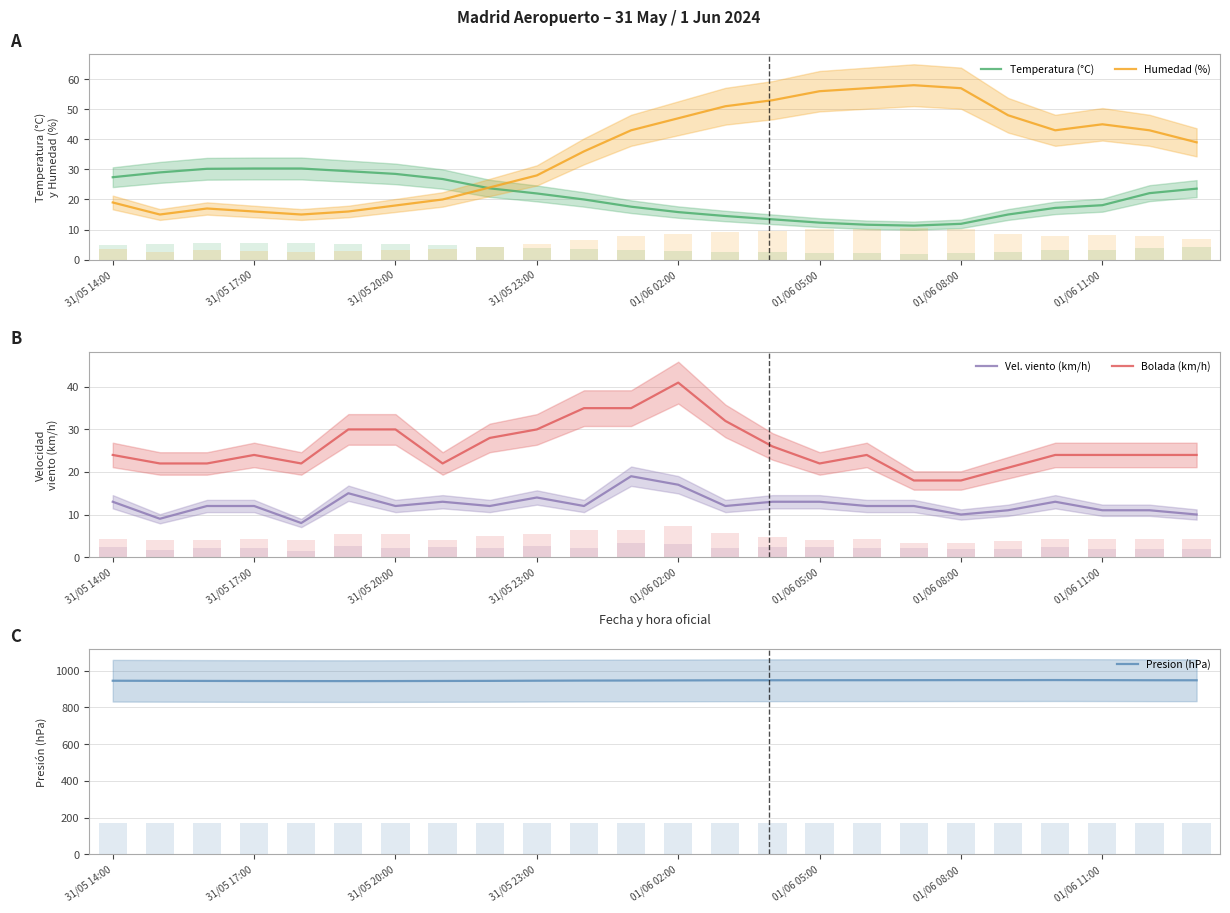

What is the label of the 16th bar from the right?

8